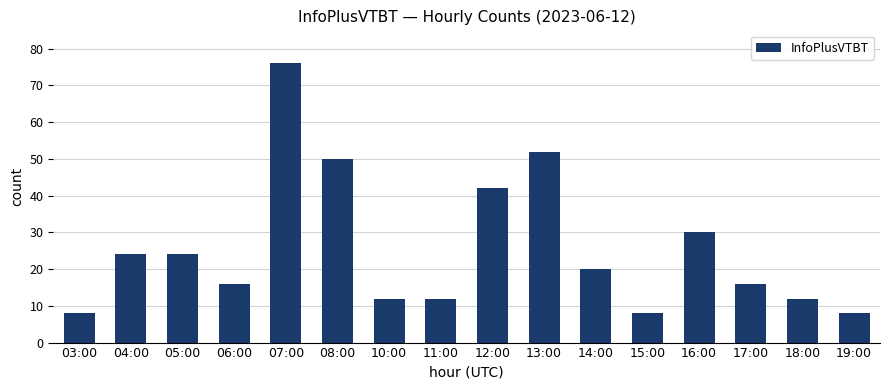

What is the difference between the maximum and minimum values?

68